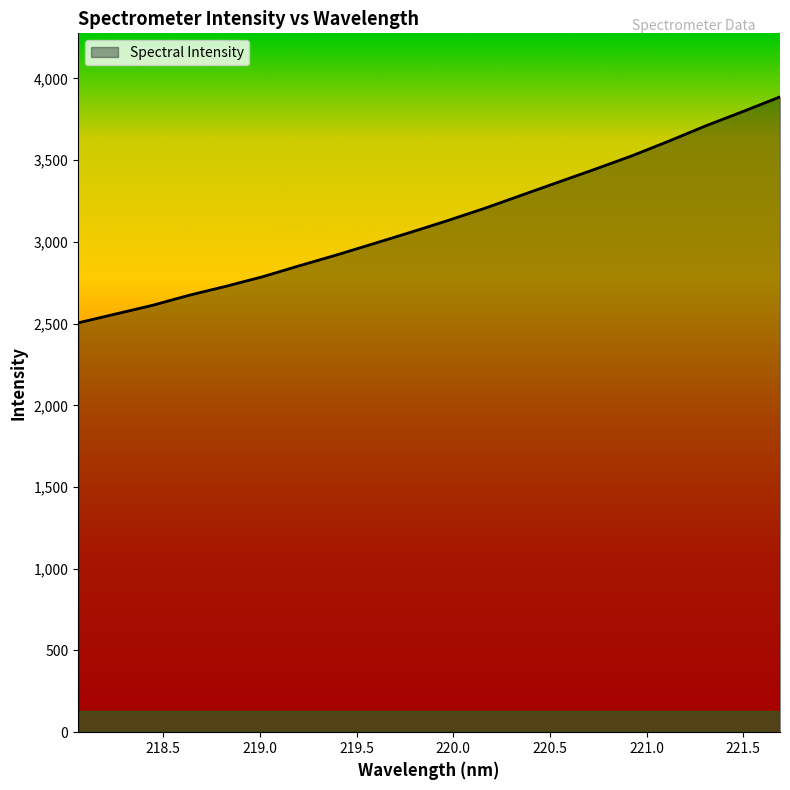

What is the maximum value shown in the chart?

3887.1